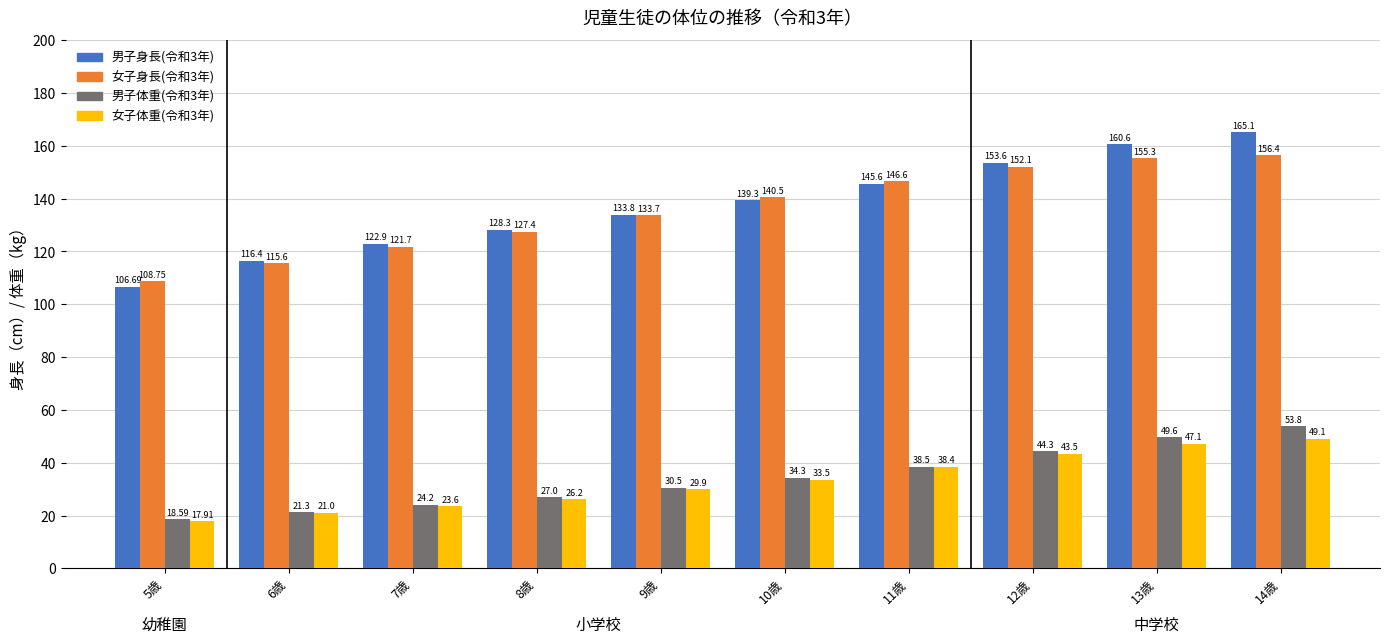

At how many categories does at least one series exceed 68?

10